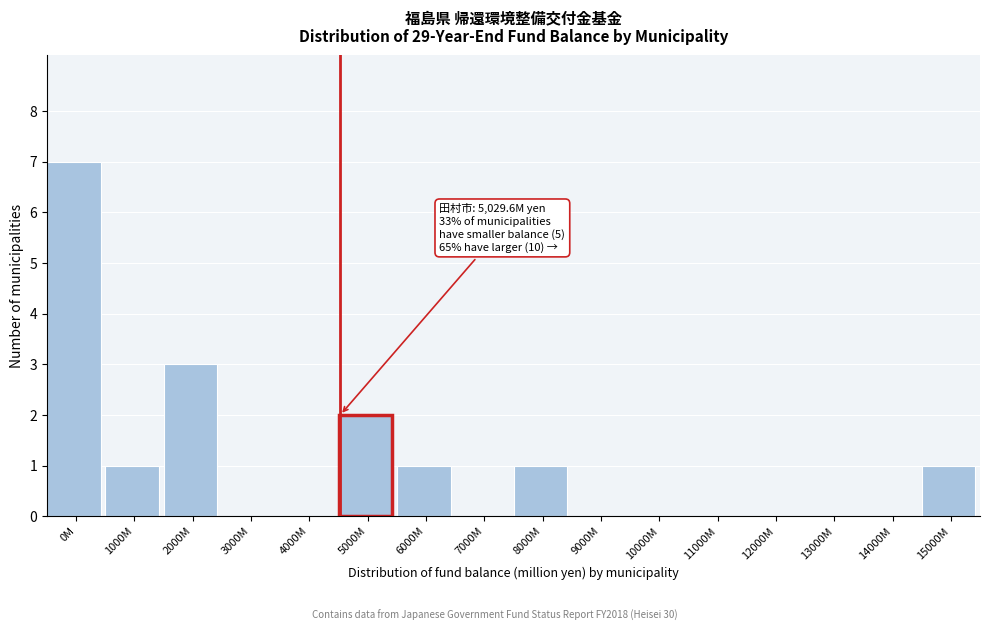

Reading right to left, what are all the values shown in this chart?

15000M=1	14000M=0	13000M=0	12000M=0	11000M=0	10000M=0	9000M=0	8000M=1	7000M=0	6000M=1	5000M=2	4000M=0	3000M=0	2000M=3	1000M=1	0M=7